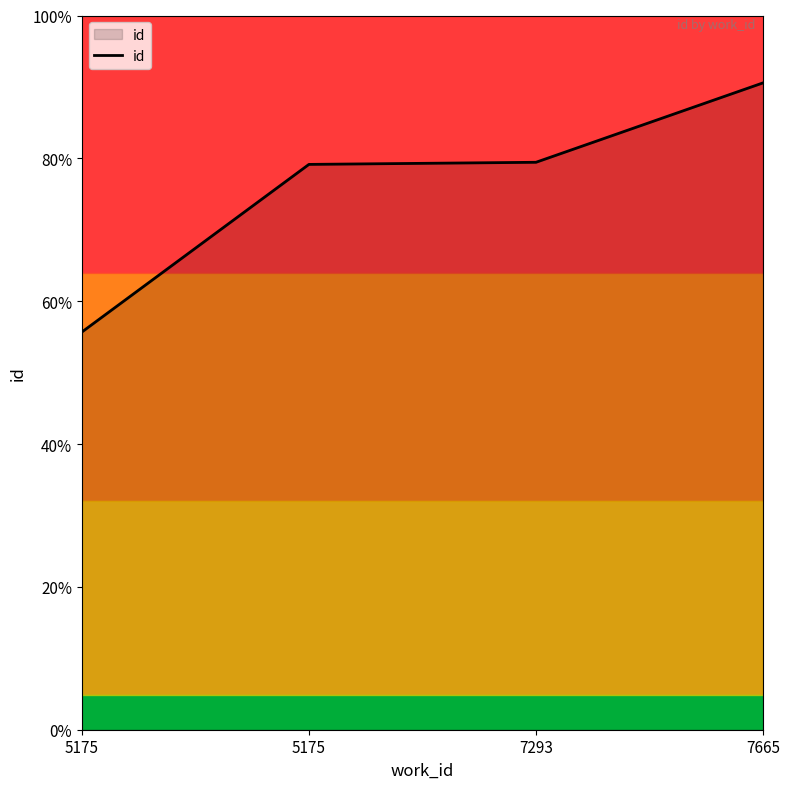

True or false: the data shows 19862 at 7293.

True